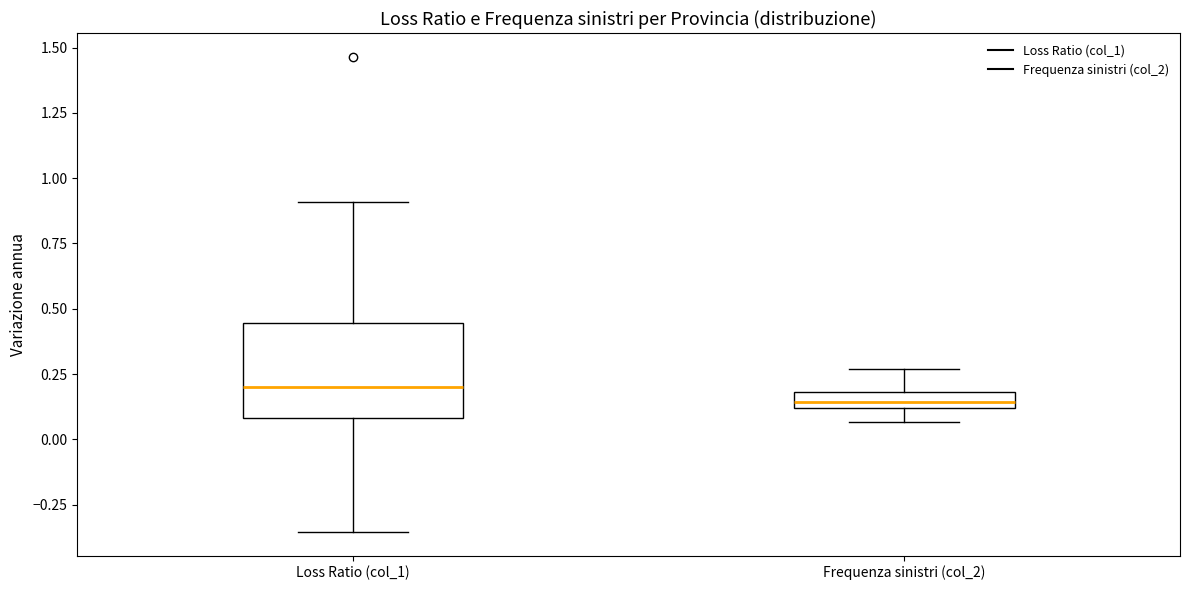

Where does the upper whisker of the box for Loss Ratio (col_1) end on the y-axis? The values are not printed on the chart, so give them approximately, as read against the axis.

0.90